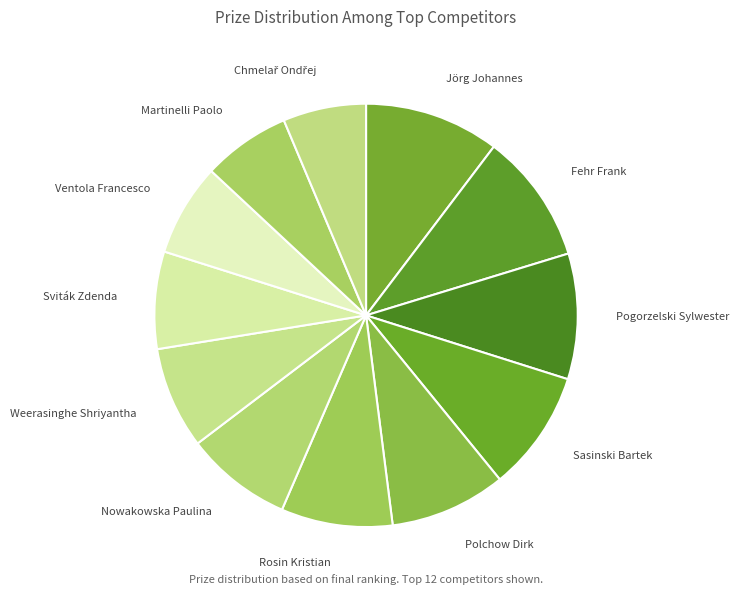

Is it true that Sviták Zdenda is 7% of the pie?

True